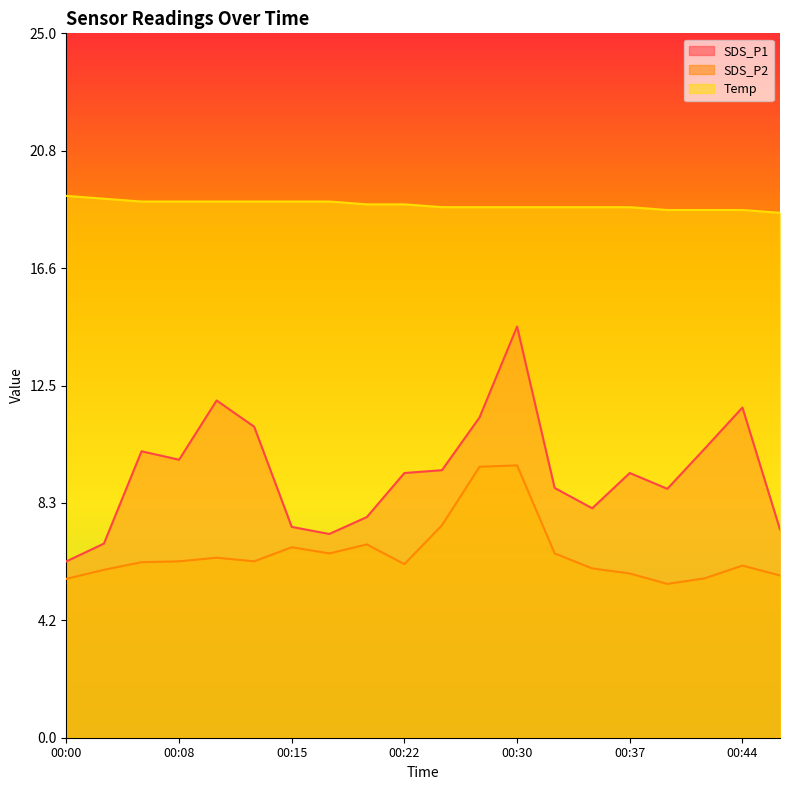

Read the Temp value at 00:47.

18.6